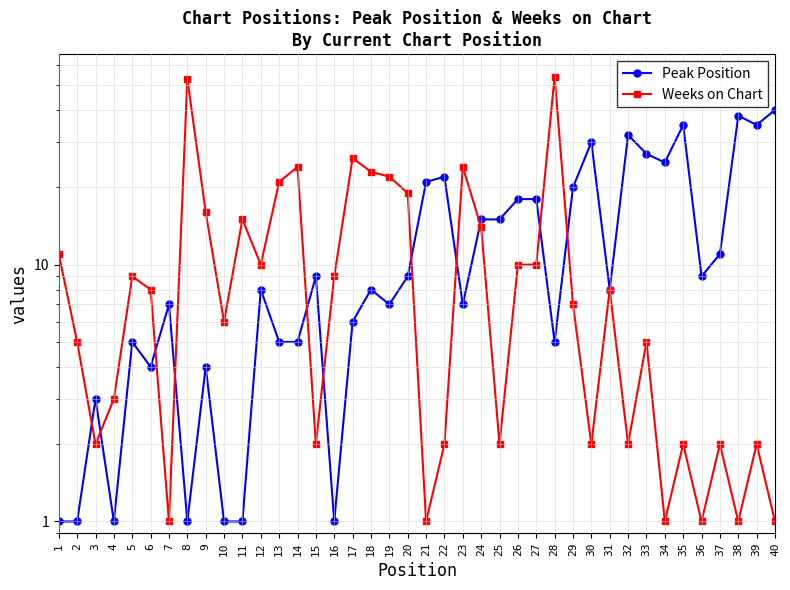

Does the chart display data point markers on the line(s)?

Yes